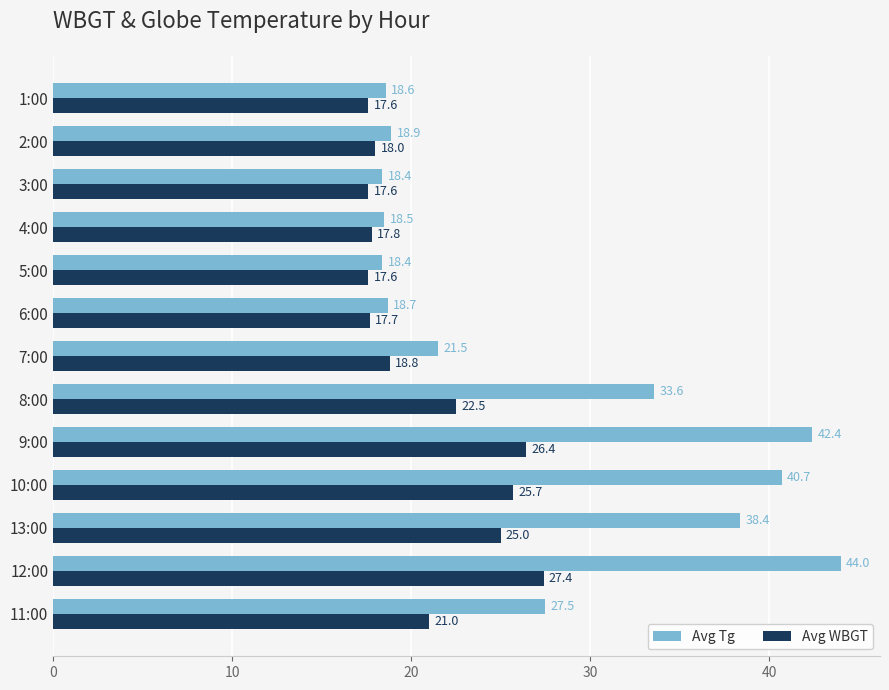

What is the greatest value displayed?

44.0